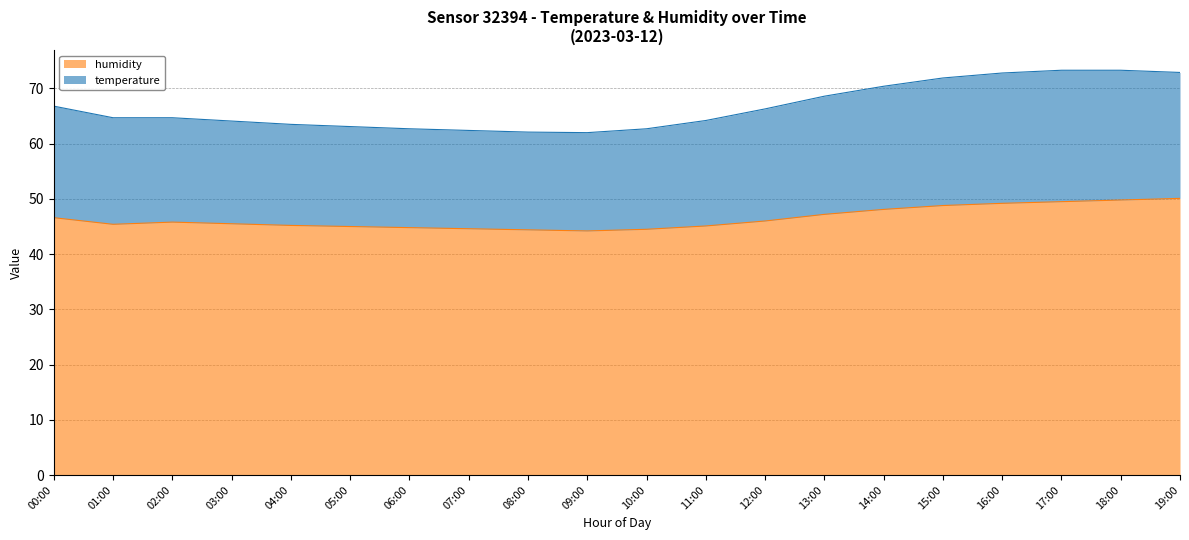

In humidity, how many points are lower than both neighbors (excluding endpoints)?

2